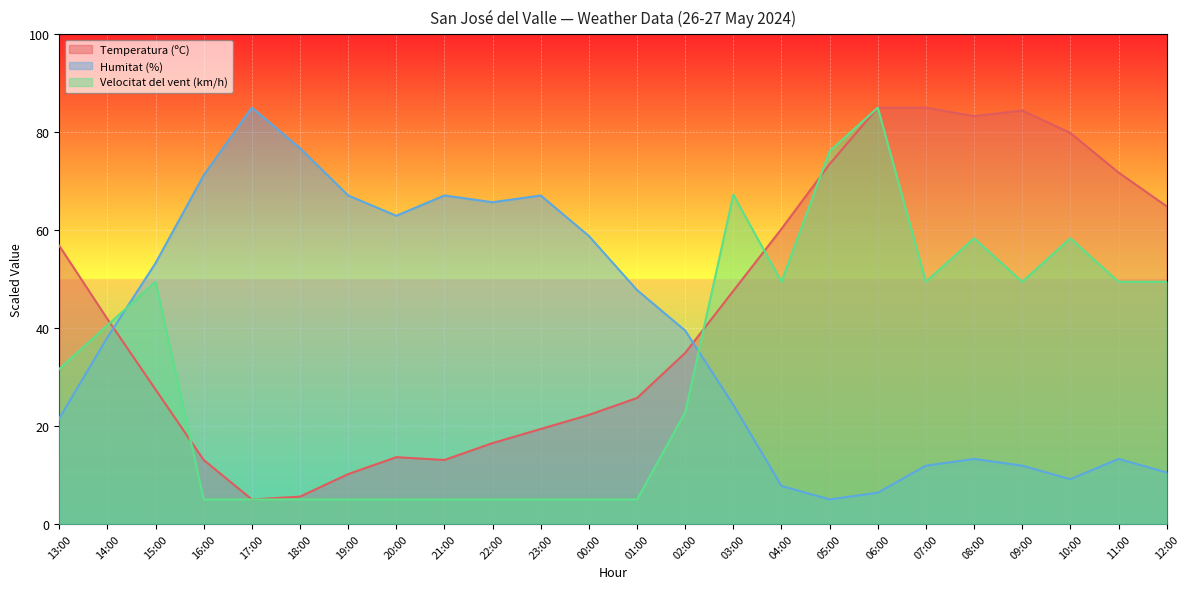

At which category does the chart reach its peak across all series?

06:00